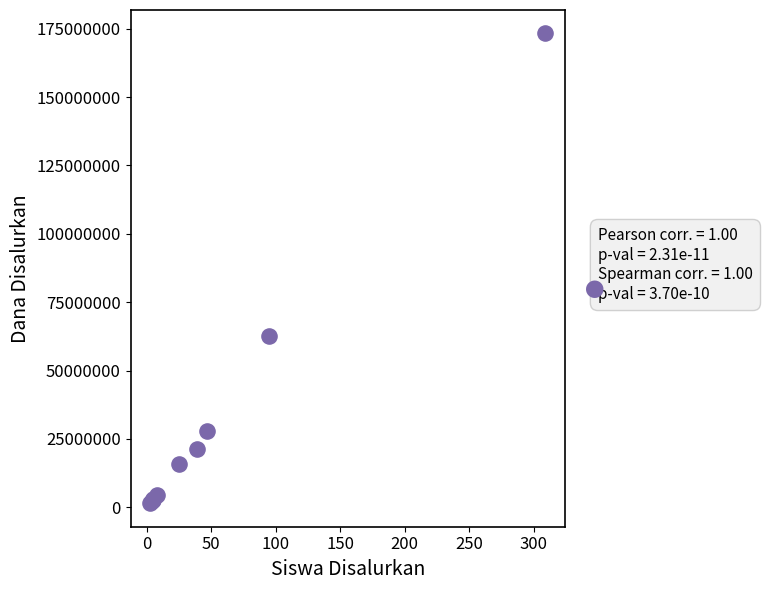

What Y value in the scatter plot is closest to 87375000?

62625000